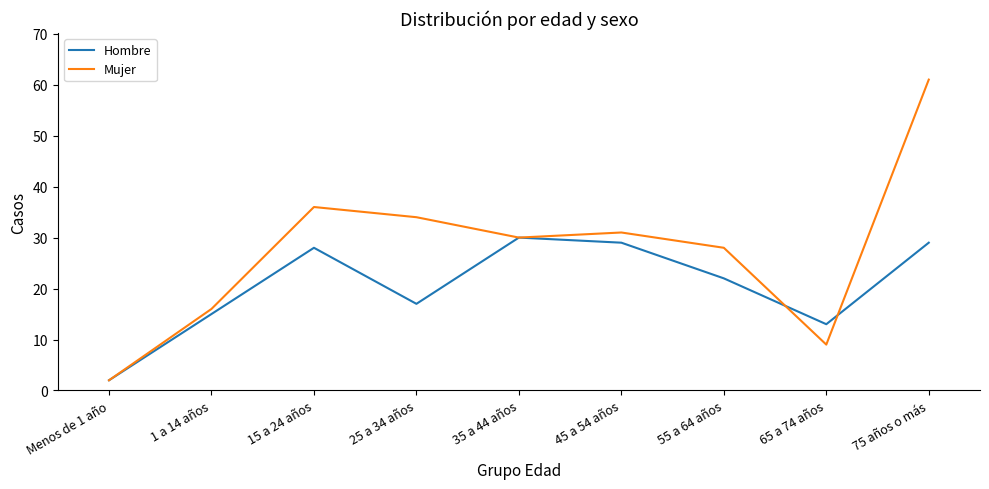

Where is the first local maximum for Mujer?

15 a 24 años